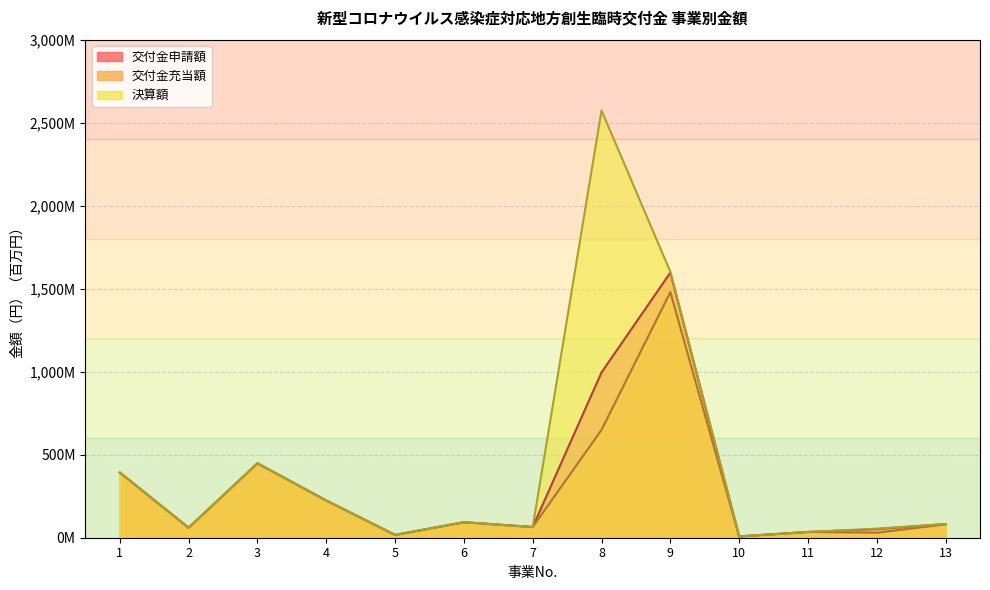

What is the value of the 決算額 point at the 3rd from the left?

448.3